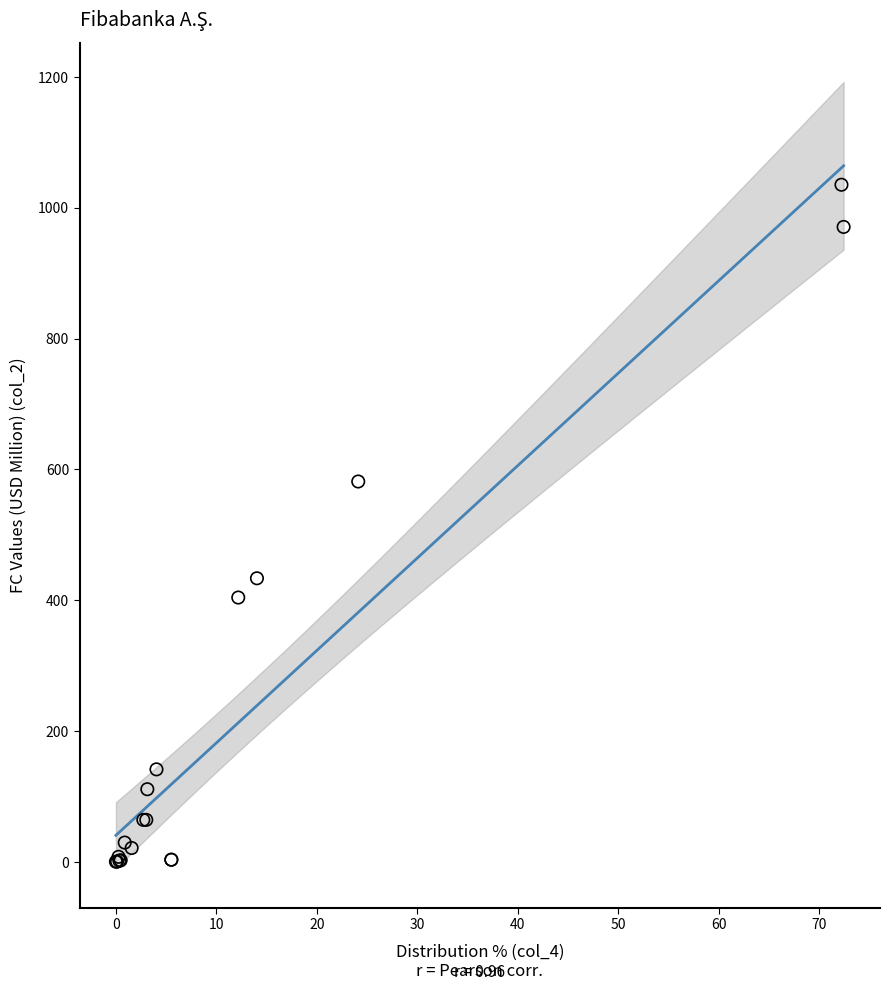

What Y value in the scatter plot is closest to 517?

581.6